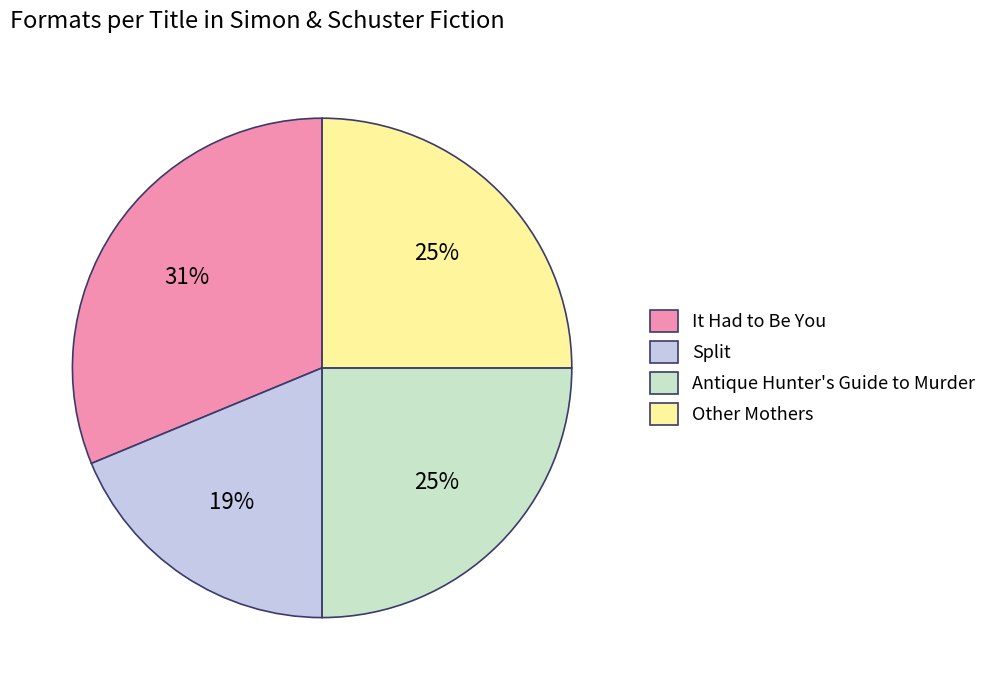

Between It Had to Be You and Other Mothers, which is larger?

It Had to Be You